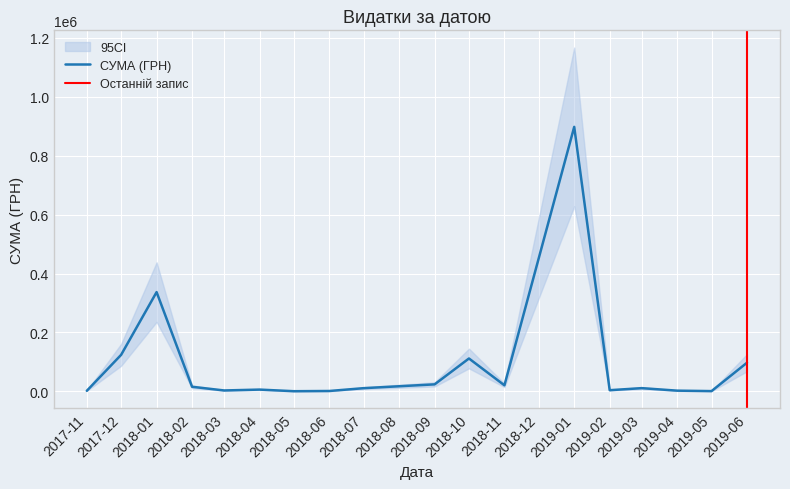

Where is СУМА (ГРН) nearest to the value 449125?

2018-01